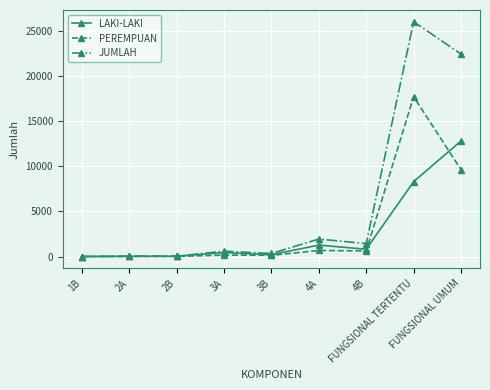

True or false: JUMLAH has more than 1 interior local peaks.

True